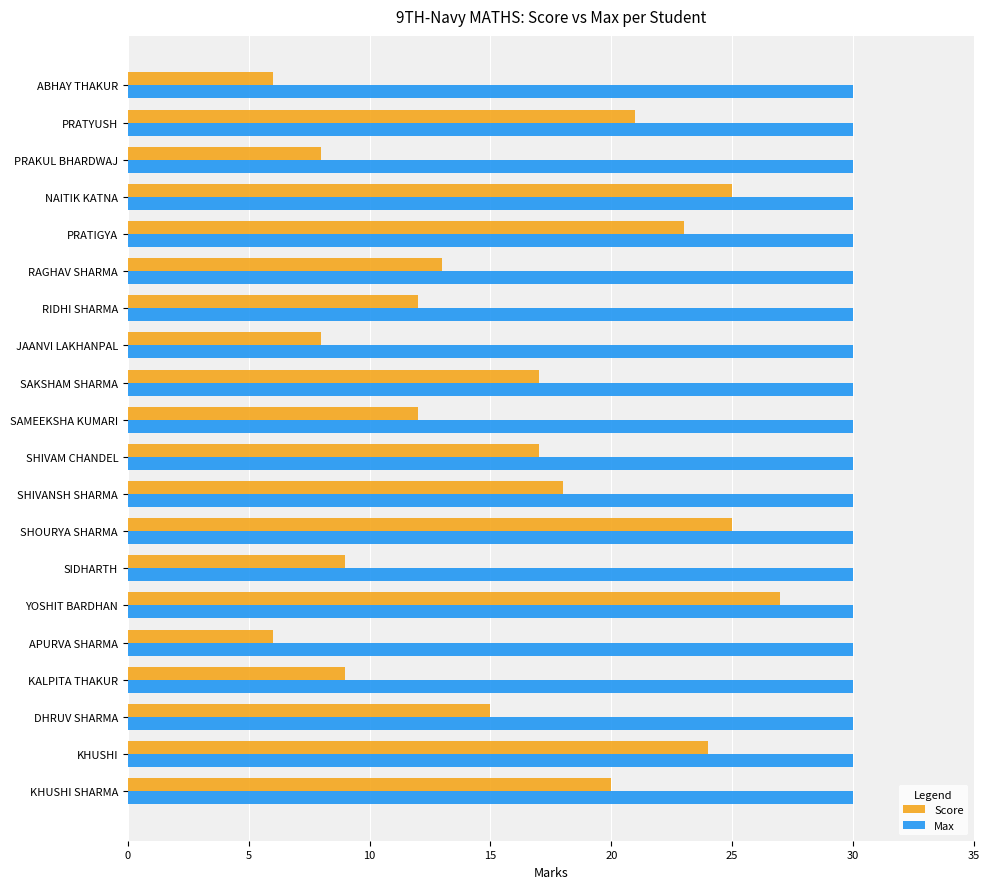

True or false: Max has a value of 9 at RAGHAV SHARMA.

False